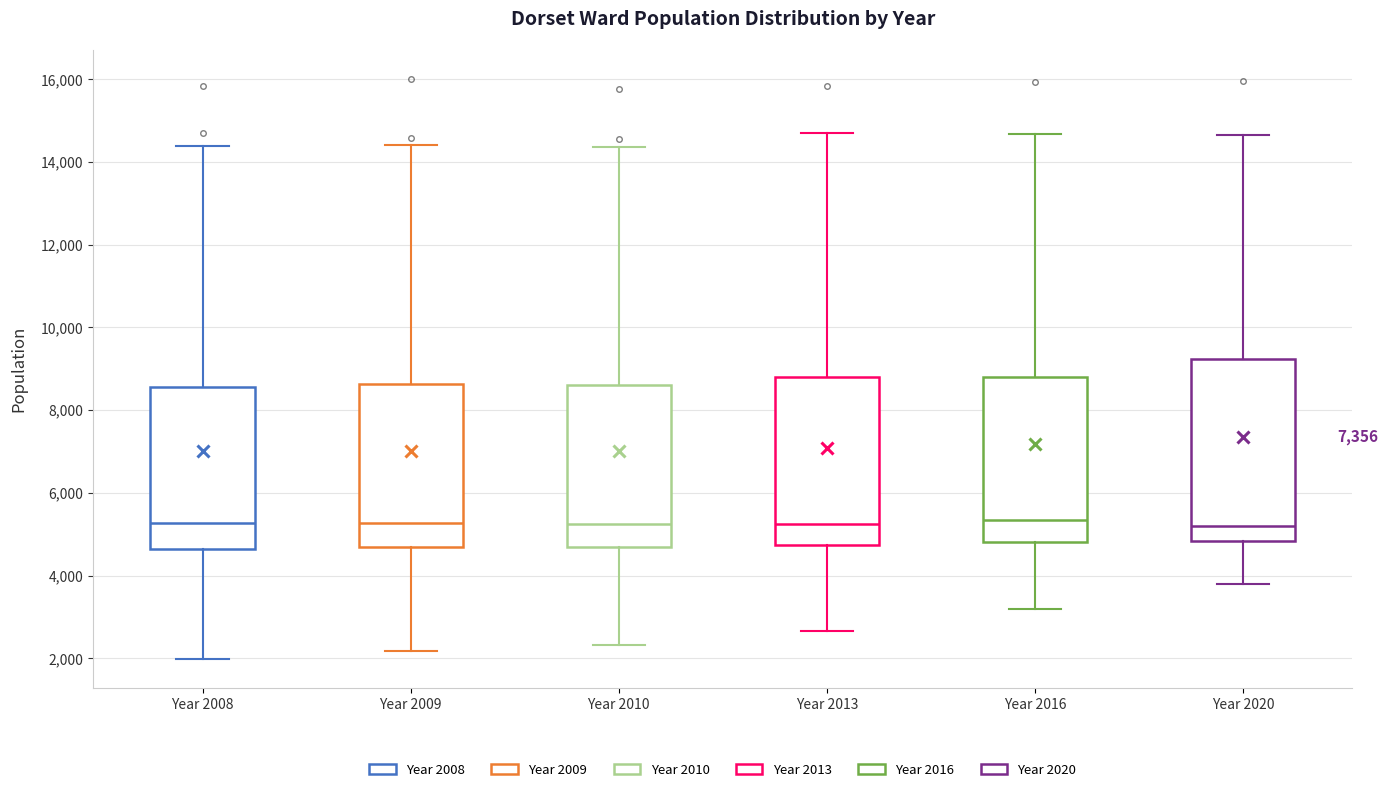

Which box is the tallest, from its lower edge to its upper edge?

Year 2020